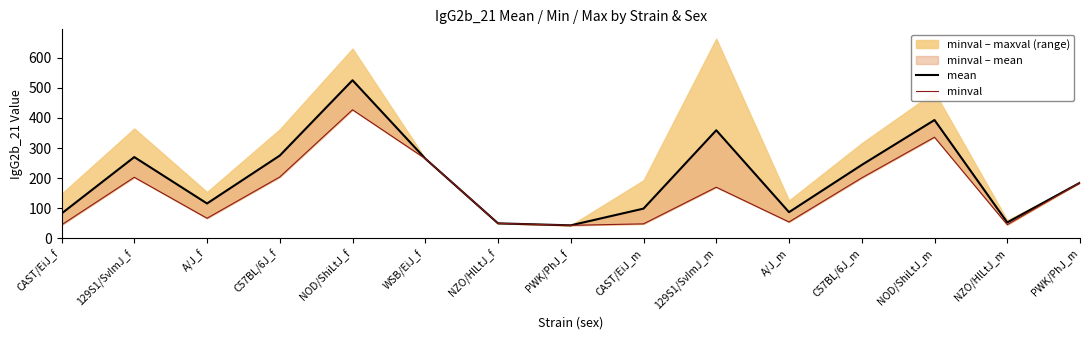

List the series in order of their overall mean, lowest first.

minval, mean